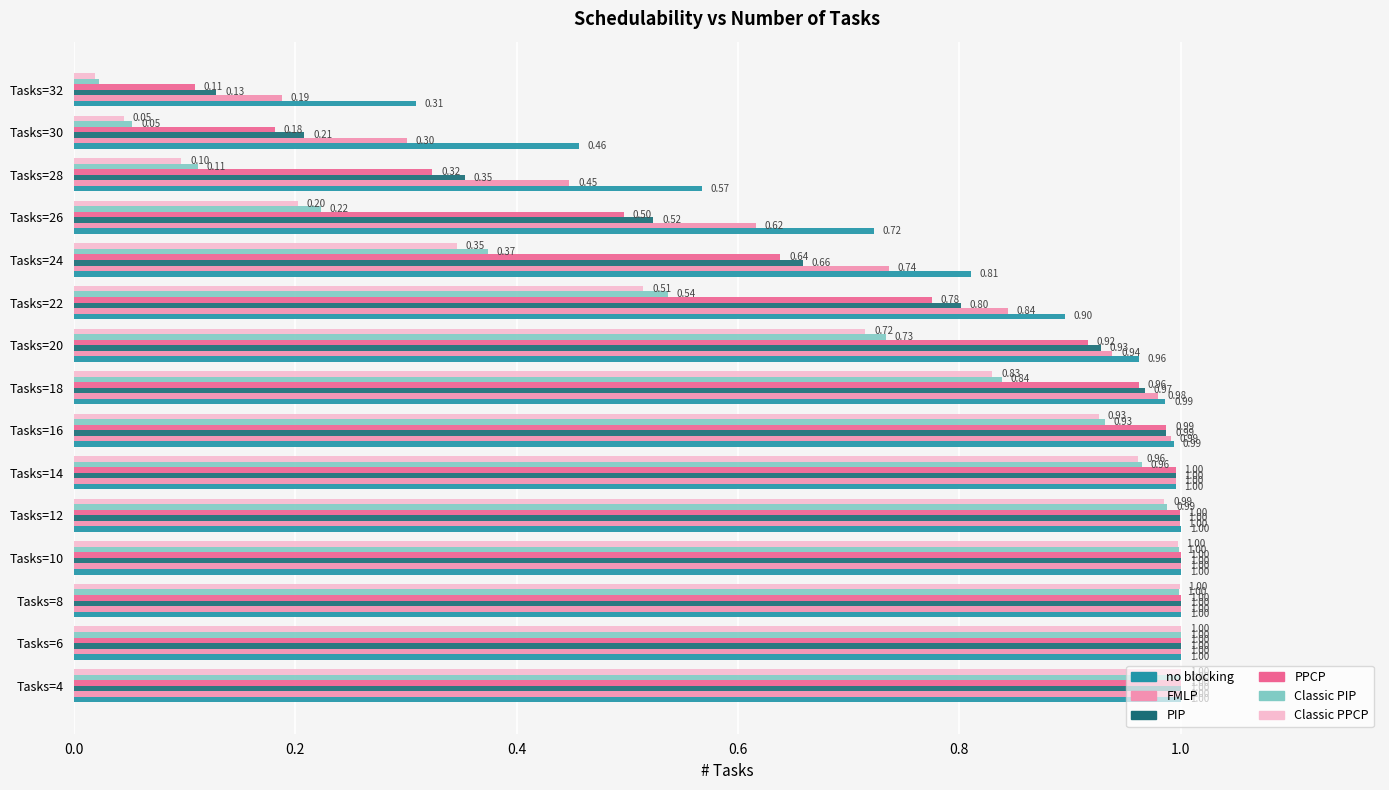

Which series changed the most between Tasks=12 and Tasks=20?

Classic PPCP